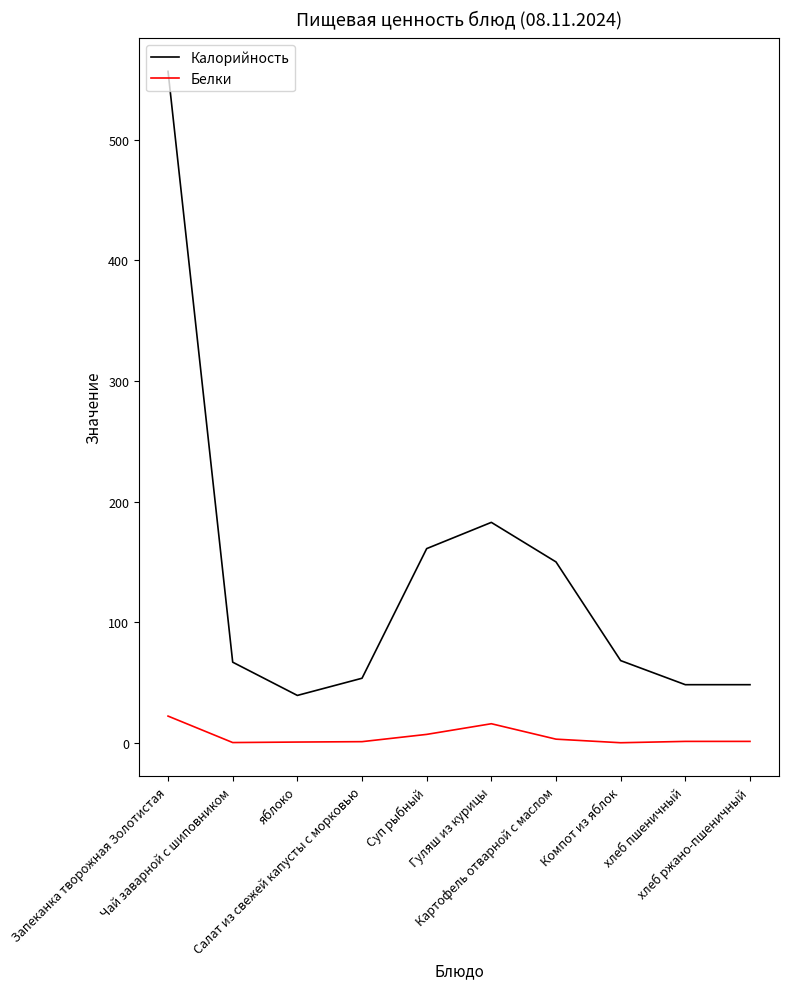

What is the highest value of the Белки series?

22.2